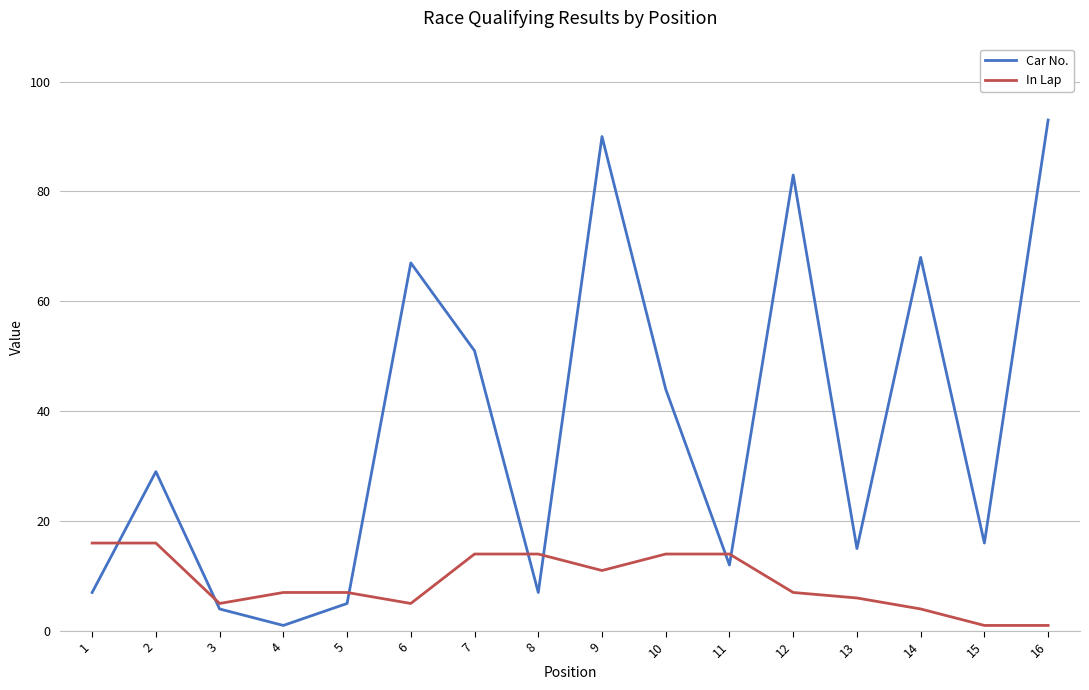

At which label does Car No. reach its peak?

16